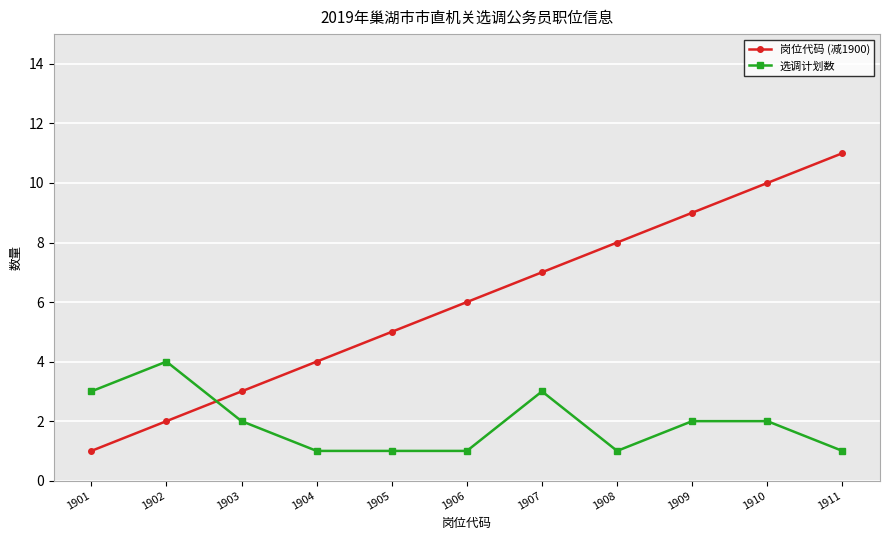

Rank the series at 1906 from lowest to highest value.

选调计划数, 岗位代码 (减1900)